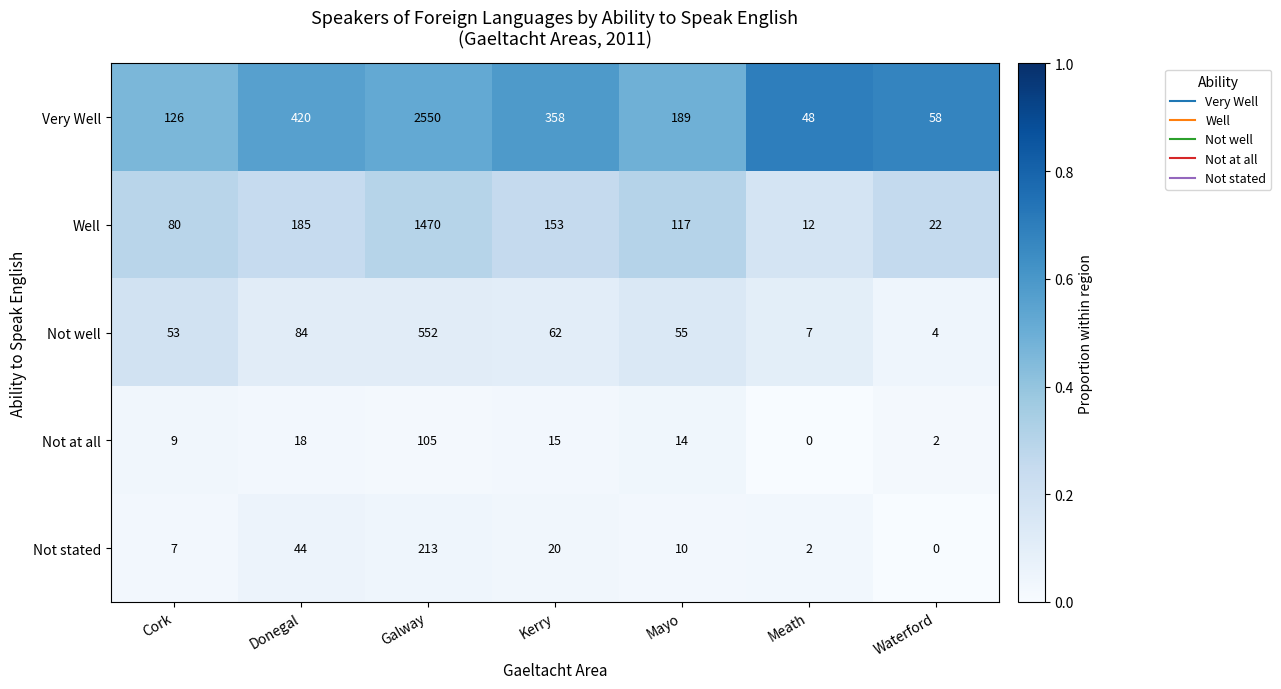

The value of Well at Waterford is 6. True or false?

False